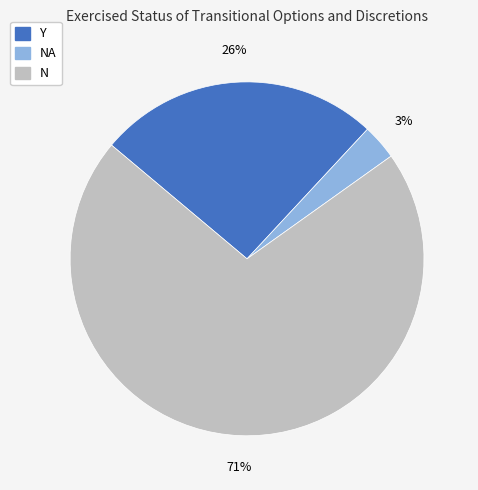

To the nearest percent, what is the difference between the largest and smallest slice percentages?

68%